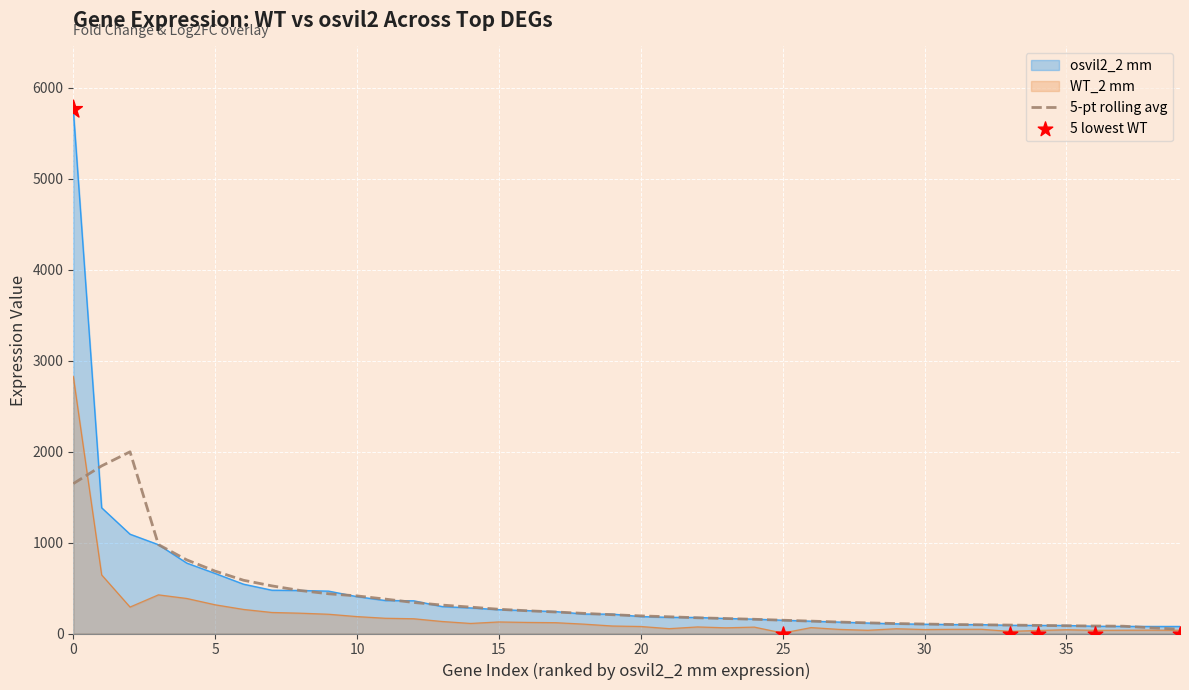

What is the maximum value for WT_2 mm?

2828.5